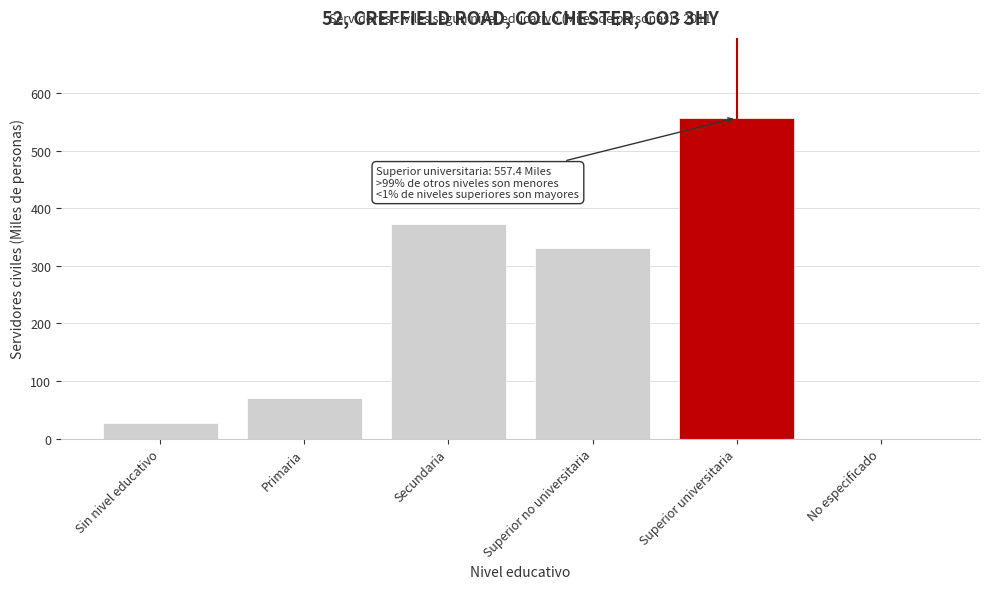

Reading left to right, list all the values displayed in this chart.

Sin nivel educativo=27.0	Primaria=71.3	Secundaria=373.0	Superior no universitaria=331.3	Superior universitaria=557.4	No especificado=0.0